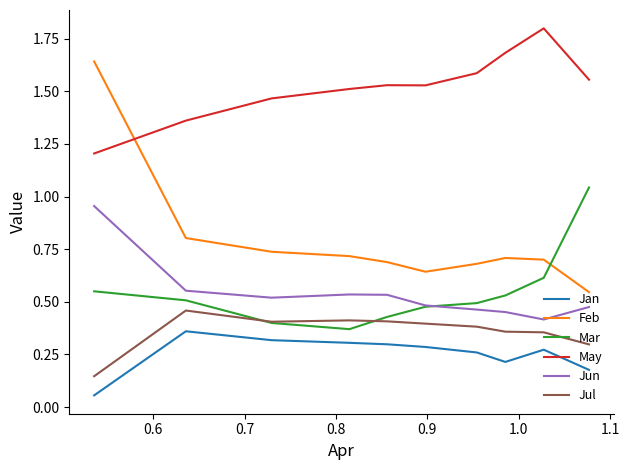

What is the greatest value displayed?

1.8